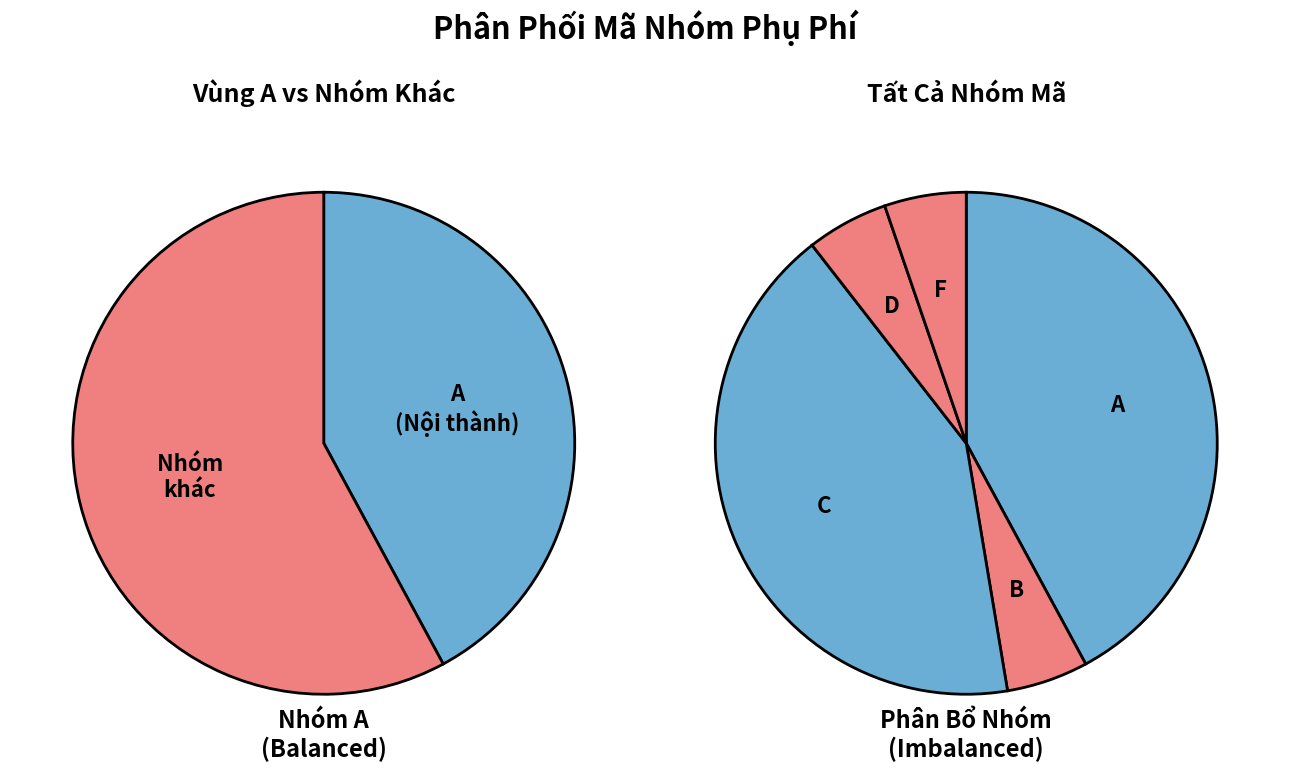

True or false: C accounts for 38% of the total.

True